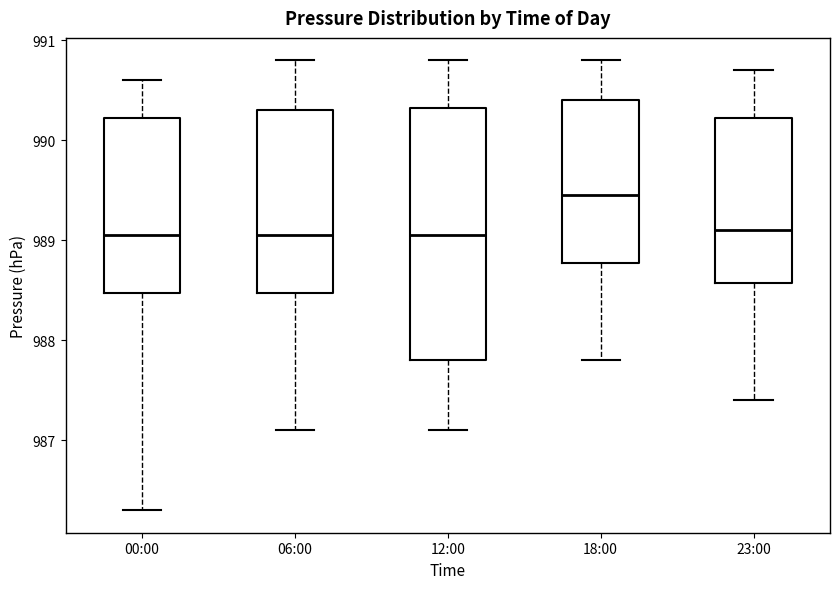

Where does the upper whisker of the box for 12:00 end on the y-axis? The values are not printed on the chart, so give them approximately, as read against the axis.

990.8